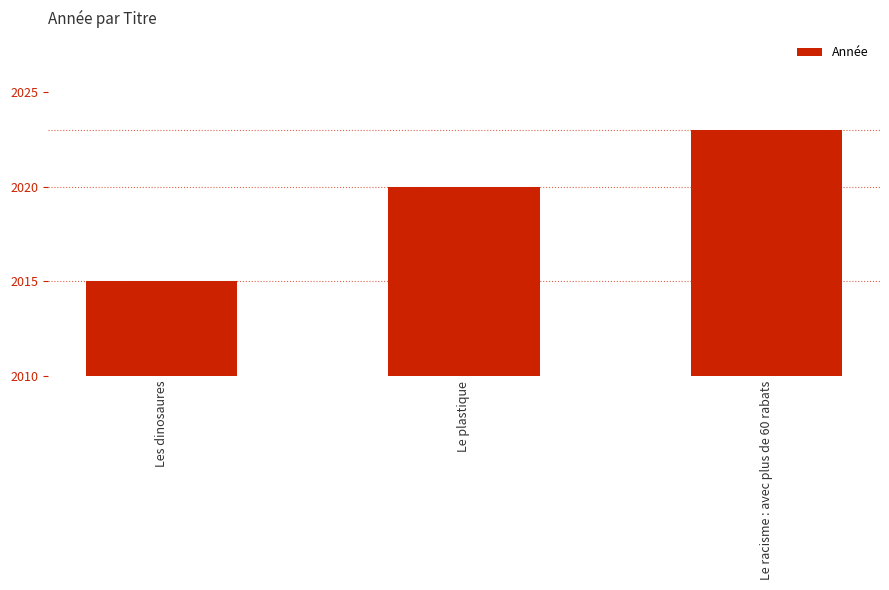

At which category does the chart reach its minimum across all series?

Les dinosaures